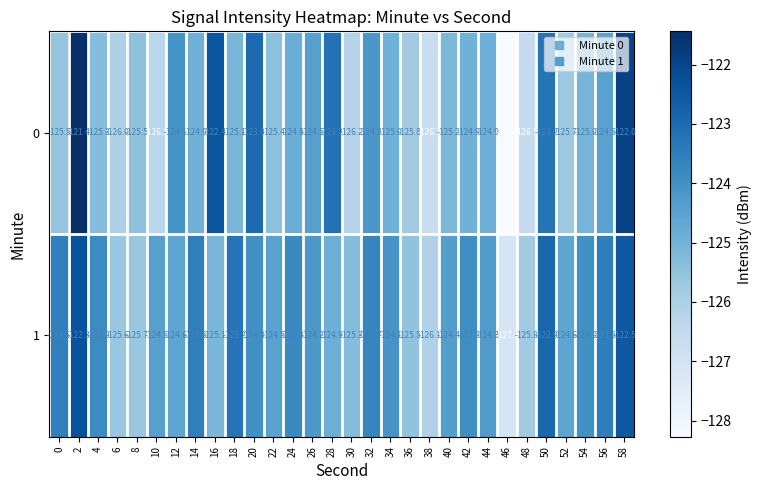

What is the maximum value shown in the chart?

-121.4